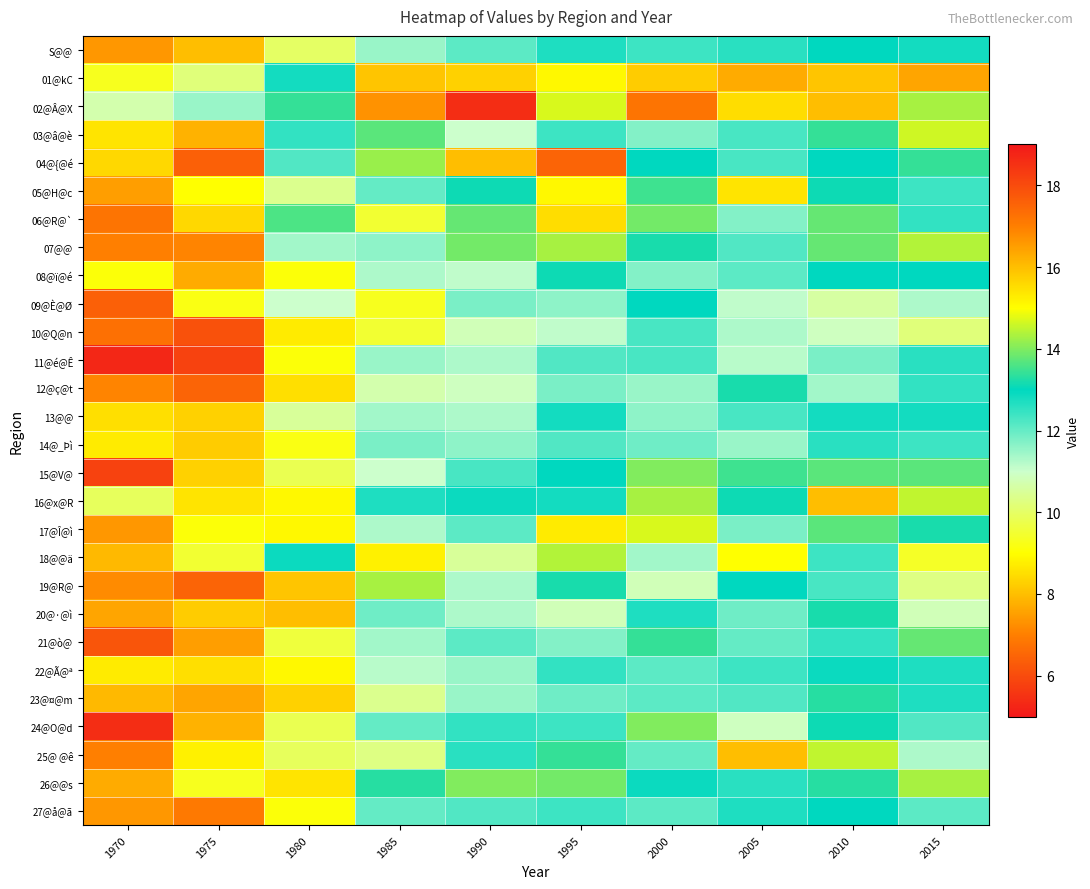

What is the total value across all series at 2005?

358.1